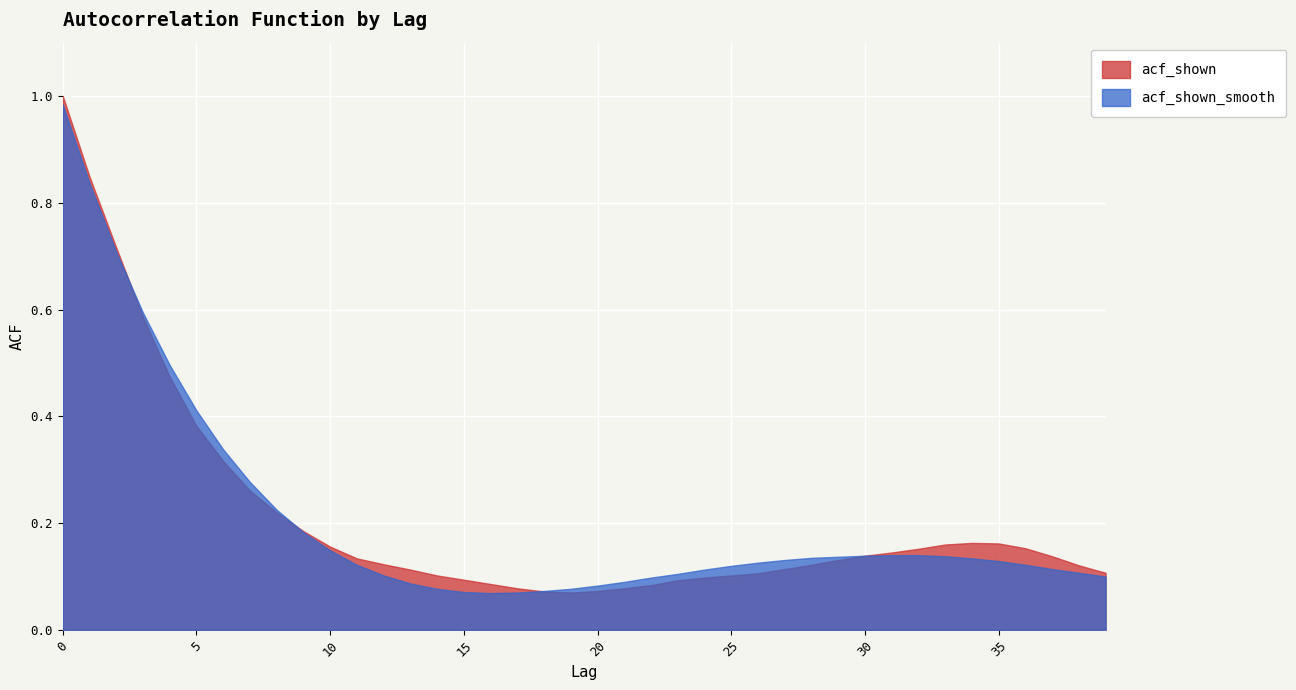

How many times do acf_shown and acf_shown_smooth cross each other?

3